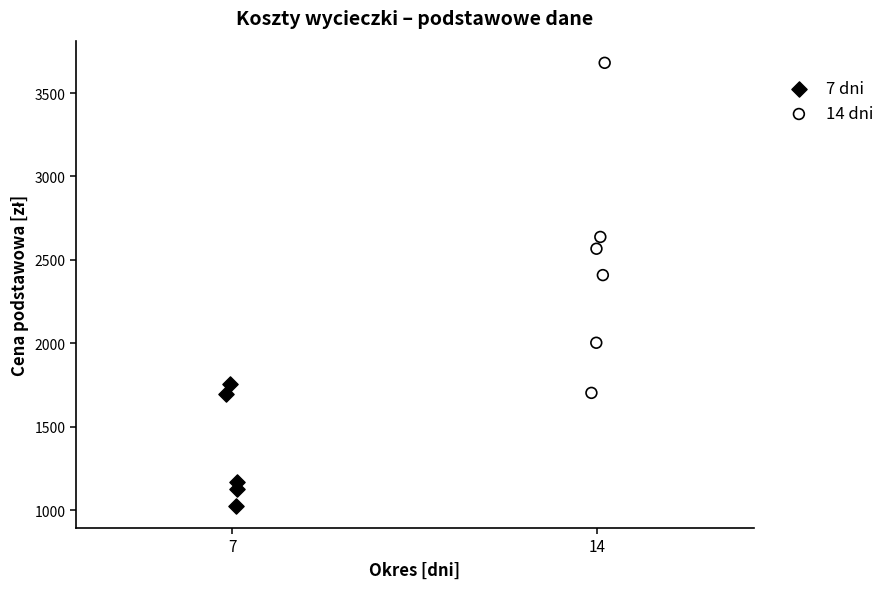

Which series contains the highest Y value?

14 dni